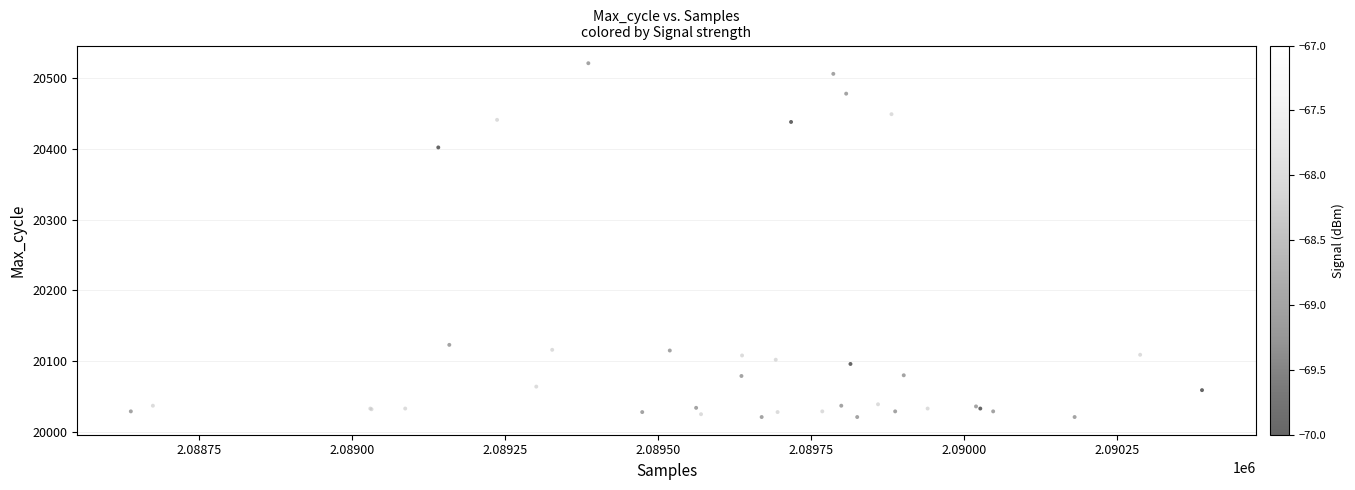

What Y value in the scatter plot is closest to 20271?

20195